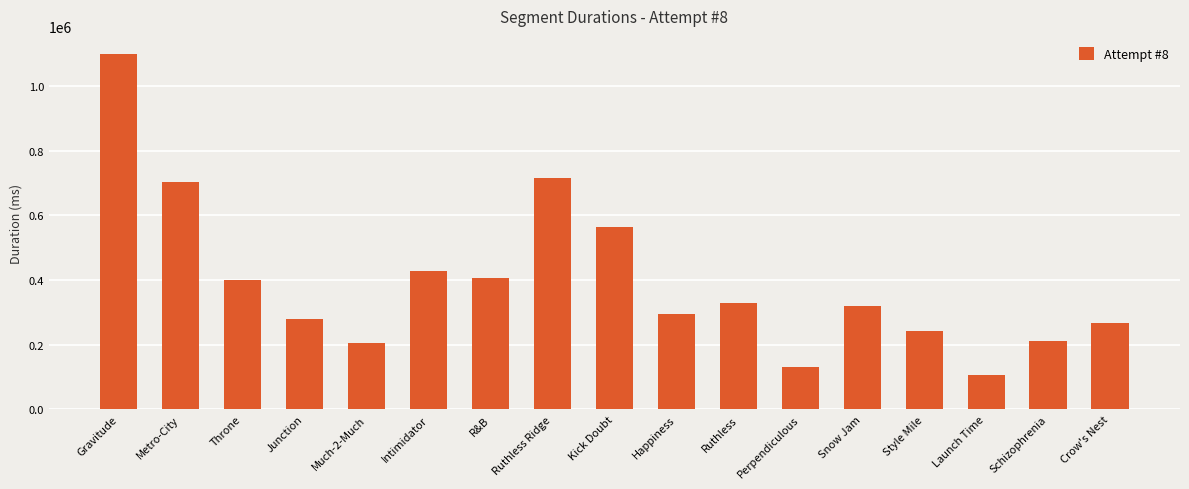

What is the maximum value shown in the chart?

1099199